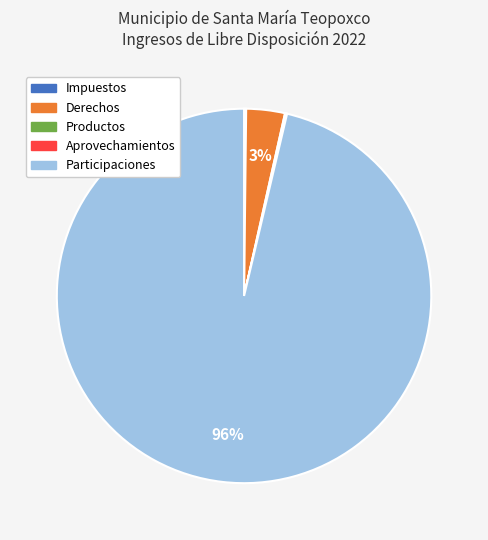

True or false: Derechos accounts for 3% of the total.

True